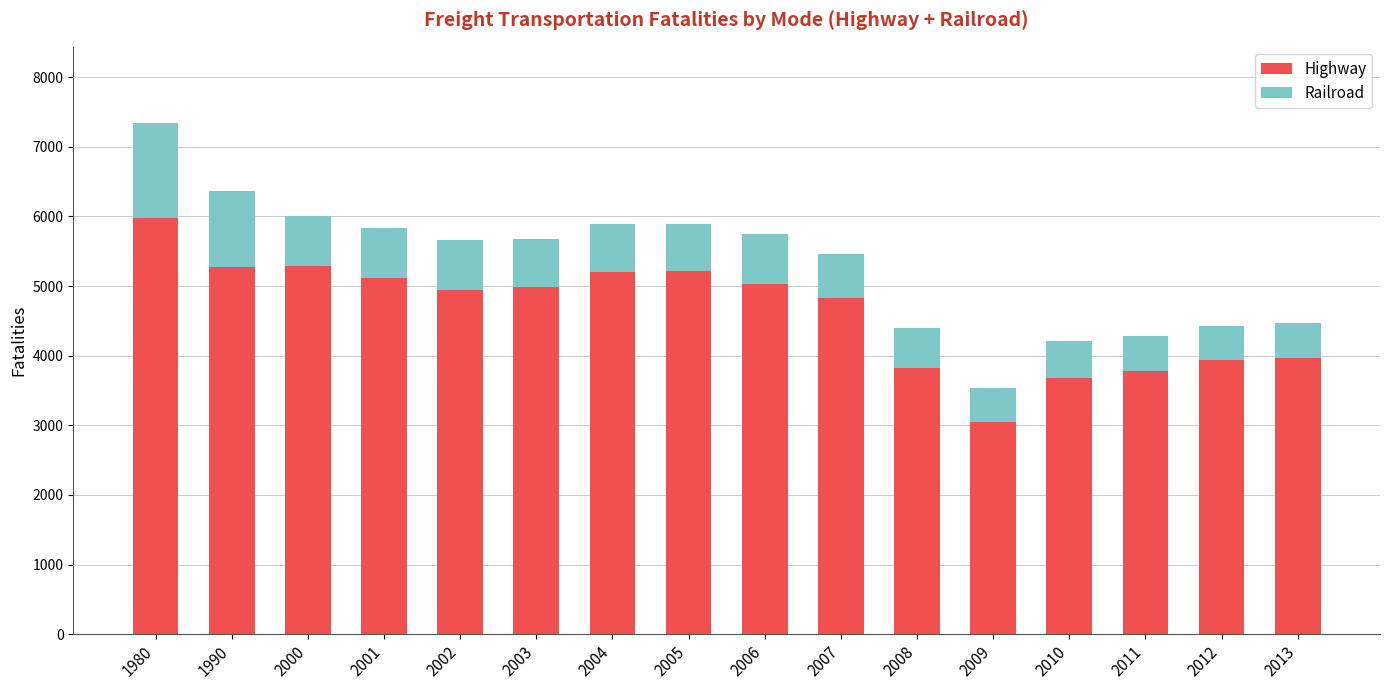

What is the approximate value of Highway at 2008?

3821